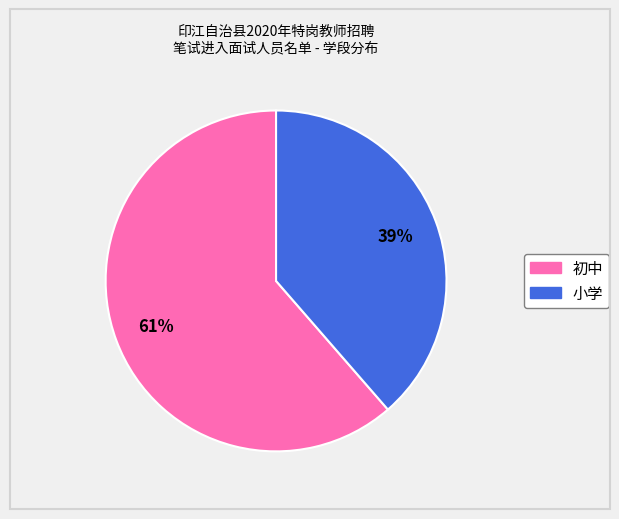

Is the sum of 小学 and 初中 greater than half?

Yes